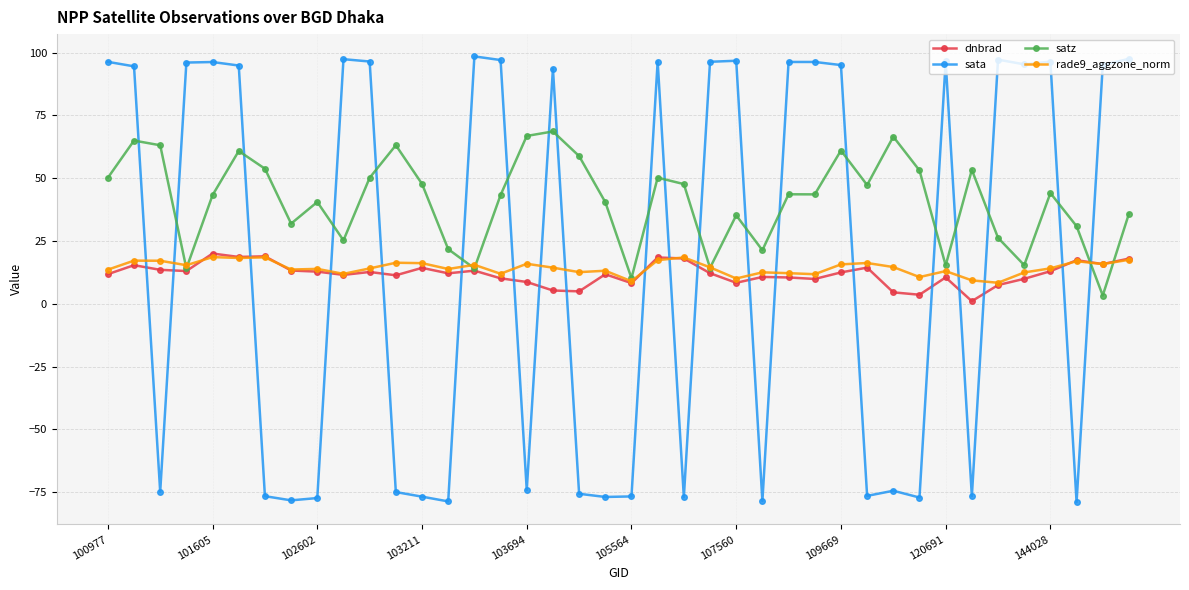

True or false: sata has more than 0 points higher than both neighbors.

True